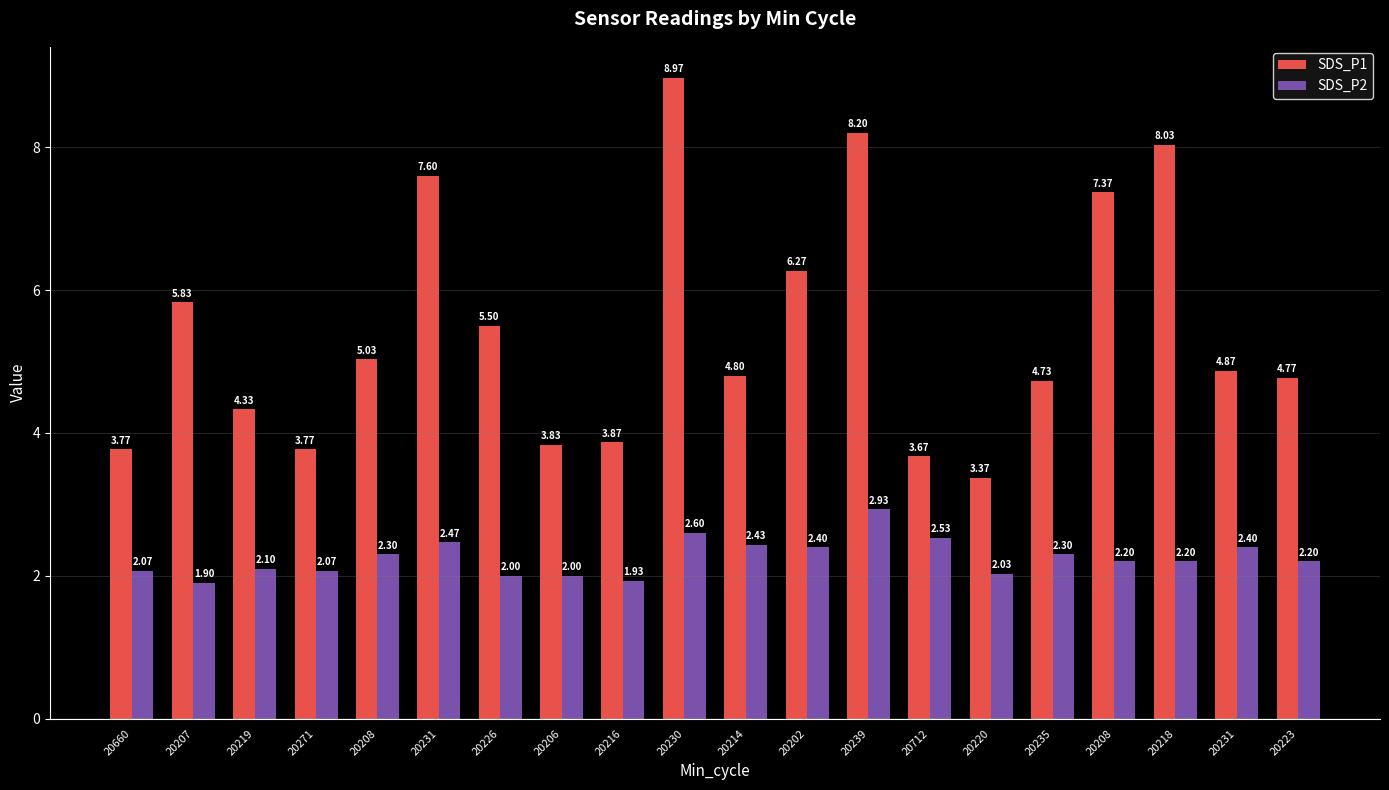

How many series are shown in this chart?

2